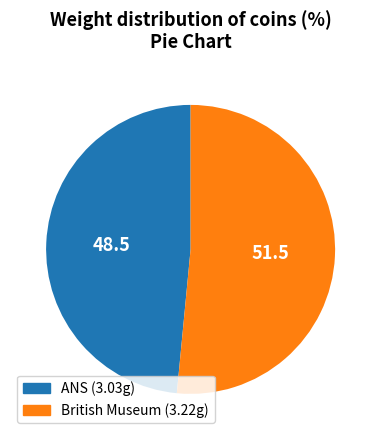

Combined, do British Museum (3.22g) and ANS (3.03g) account for over 50%?

Yes